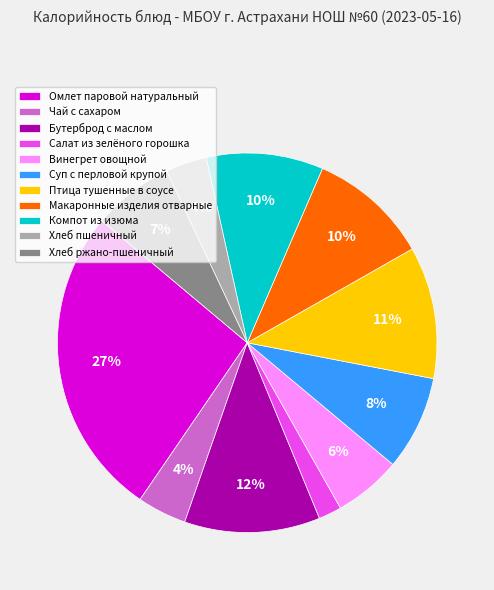

What percentage is the Омлет паровой натуральный slice, to the nearest percent?

27%